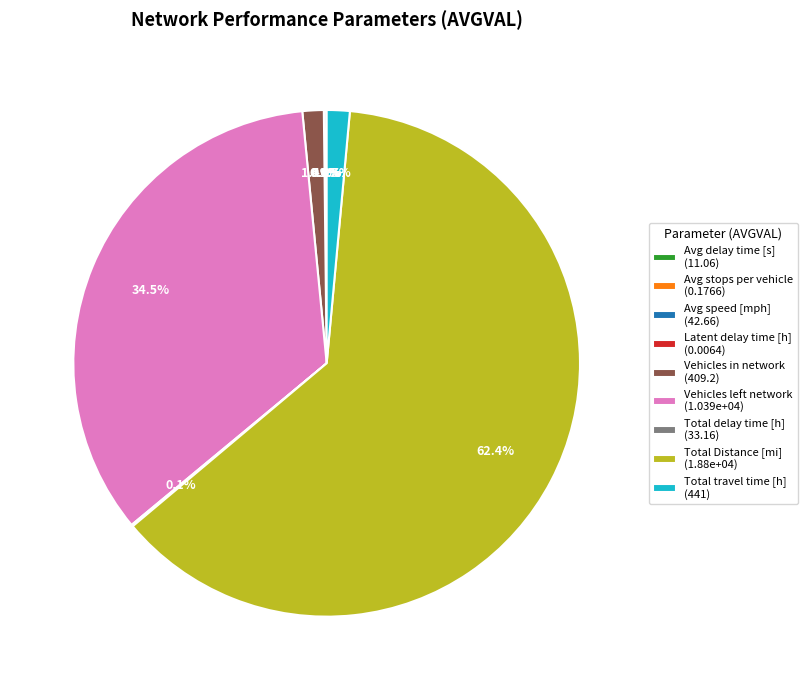

To the nearest percent, what is the average slice percentage?

11%